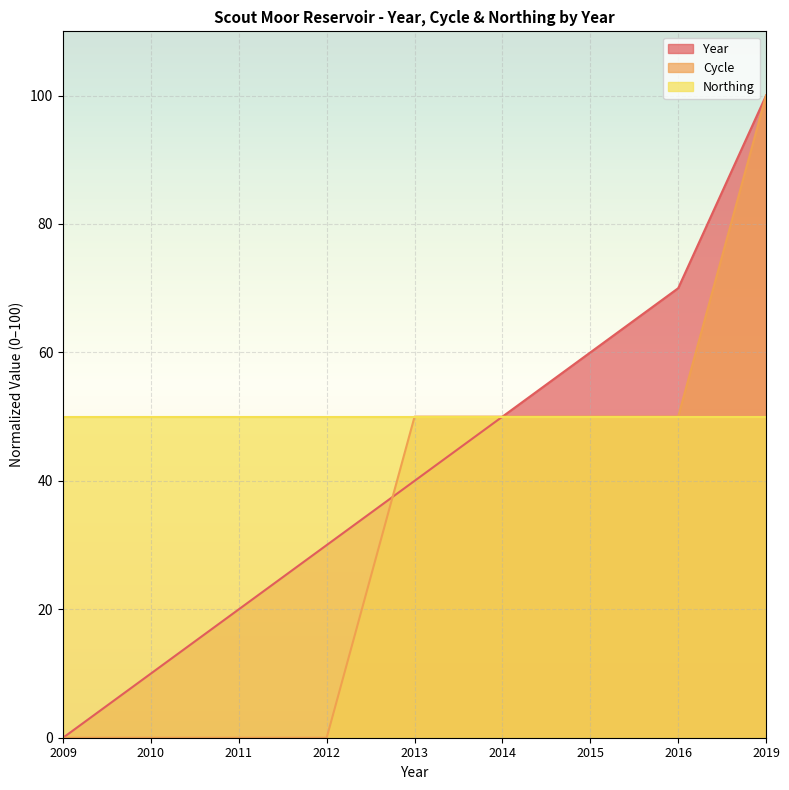

Which series has the largest total across all categories?

Northing